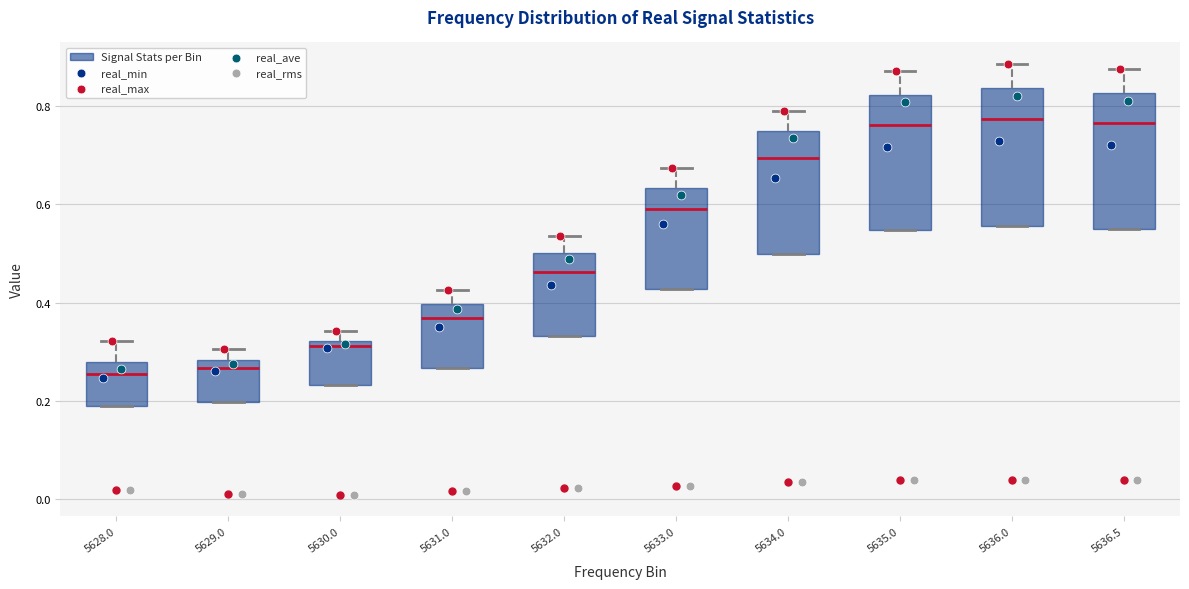

Reading left to right, read every box against the y-axis: the position of its median line, the range the box covers, and the ends of its whiskers. The values are not printed on the chart, so give them approximately, as read against the axis.

5628.0: median 0.26, box 0.18 to 0.28, whiskers 0.18 to 0.32
5629.0: median 0.26, box 0.20 to 0.28, whiskers 0.20 to 0.30
5630.0: median 0.32 (just below the box's upper edge), box 0.24 to 0.32, whiskers 0.24 to 0.34
5631.0: median 0.36, box 0.26 to 0.40, whiskers 0.26 to 0.42
5632.0: median 0.46, box 0.34 to 0.50, whiskers 0.34 to 0.54
5633.0: median 0.58, box 0.42 to 0.64, whiskers 0.42 to 0.68
5634.0: median 0.70, box 0.50 to 0.74, whiskers 0.50 to 0.80
5635.0: median 0.76, box 0.54 to 0.82, whiskers 0.54 to 0.88
5636.0: median 0.78, box 0.56 to 0.84, whiskers 0.56 to 0.88
5636.5: median 0.76, box 0.56 to 0.82, whiskers 0.56 to 0.88